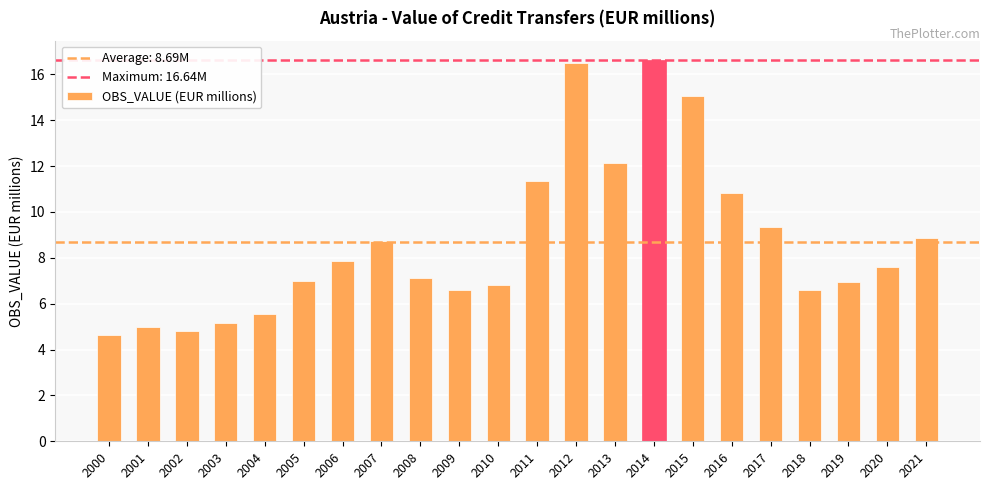

What is the value of the 7th bar from the left?

7.9